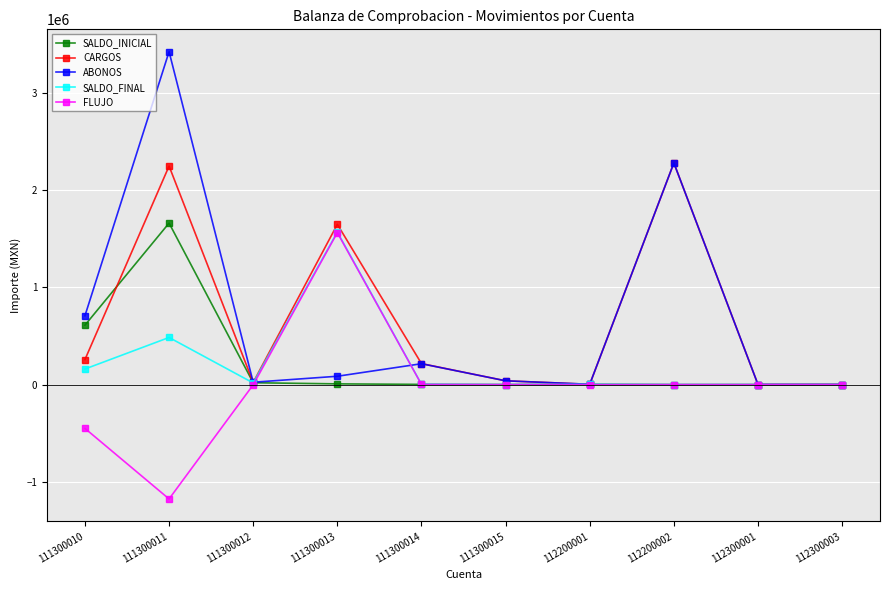

What is the value of the CARGOS point at the 8th from the left?

2282242.0